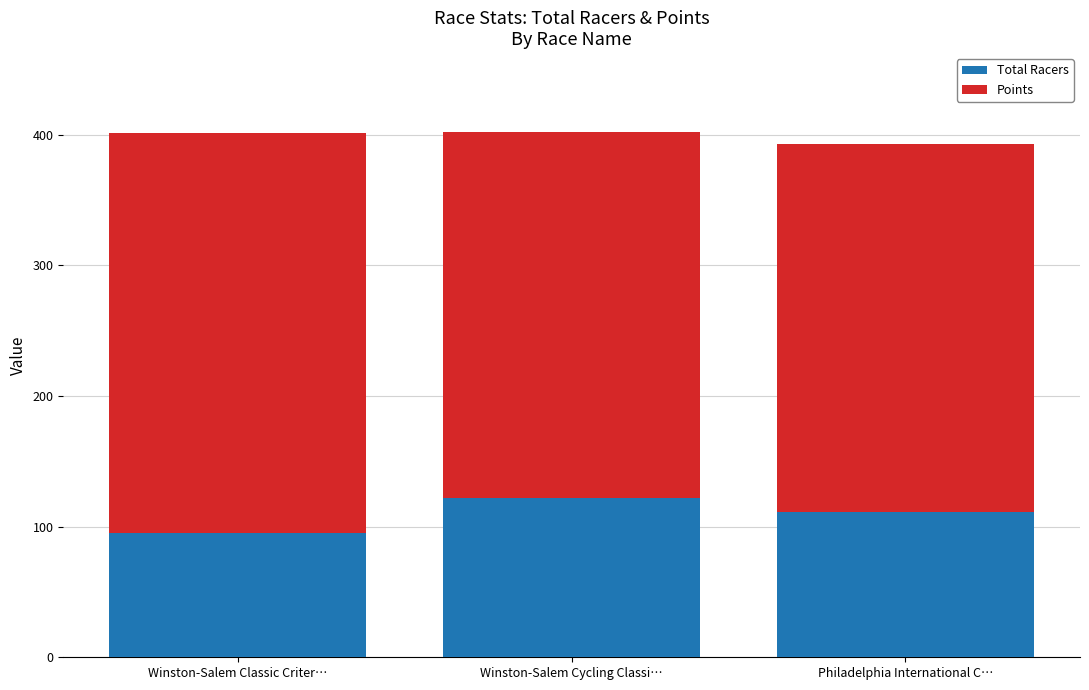

Are the bars grouped side by side (vs. stacked)?

No